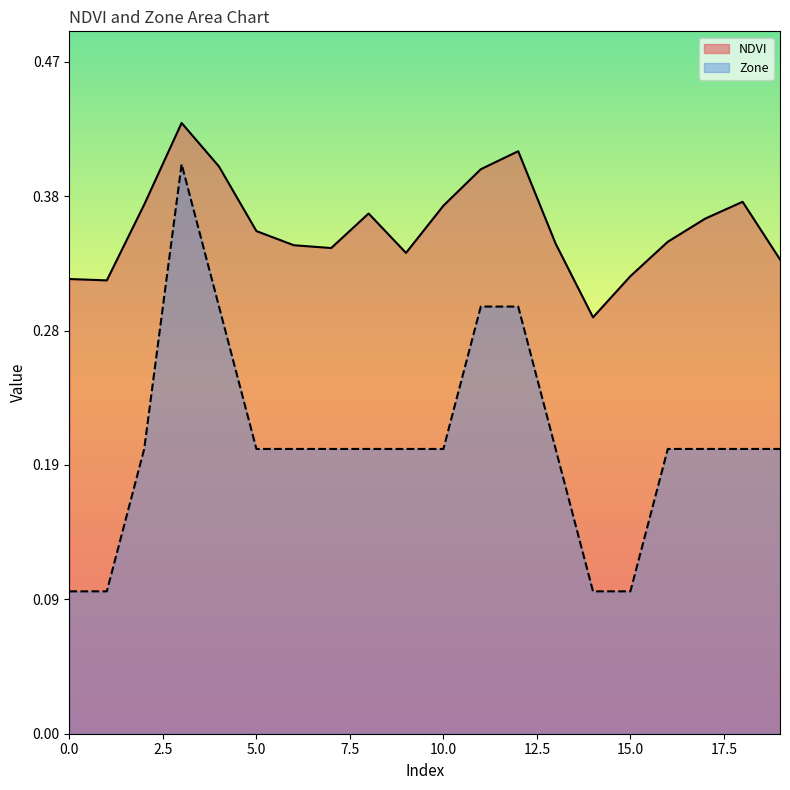

True or false: Zone and NDVI cross at least once.

False